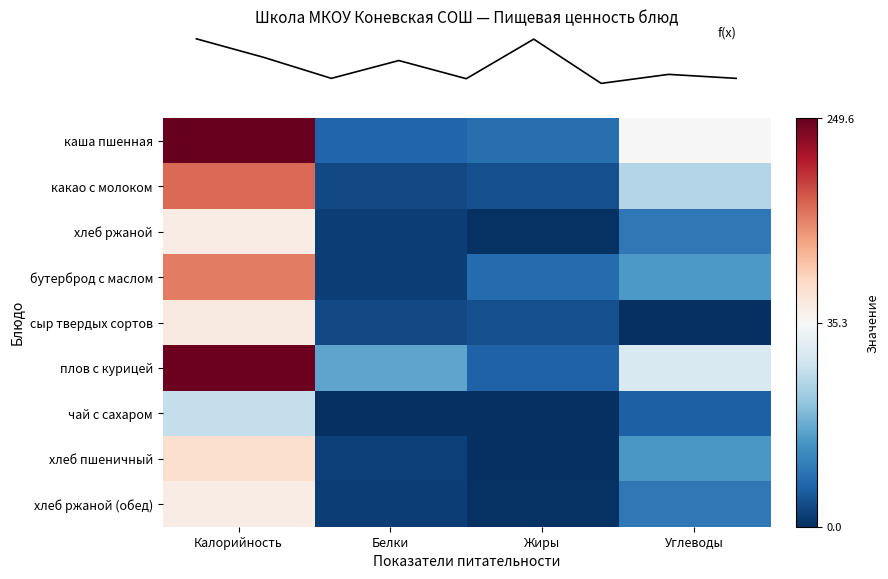

What is the difference between the highest and lowest values at Белки?

16.5